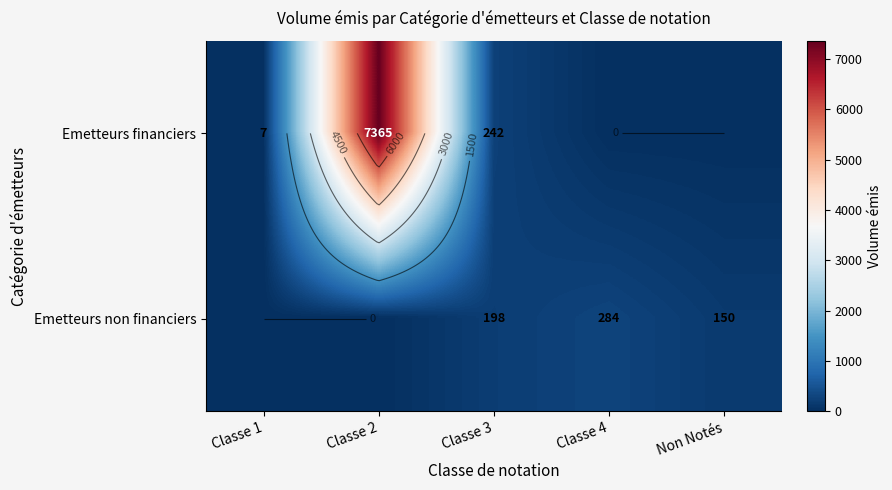

Between Classe 1 and Classe 4, which is larger?

Classe 1